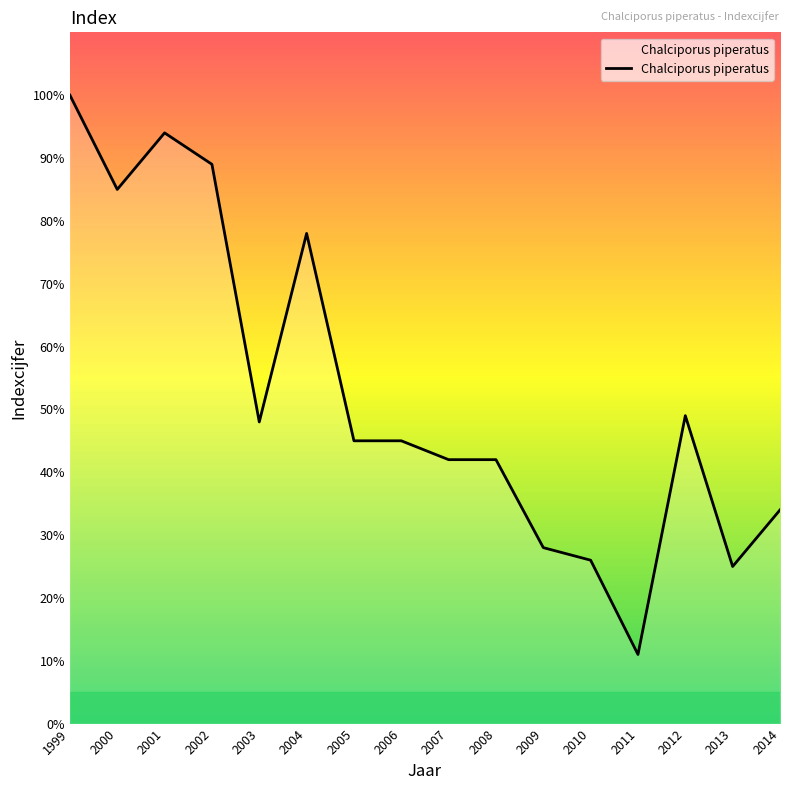

What is the greatest value displayed?

100